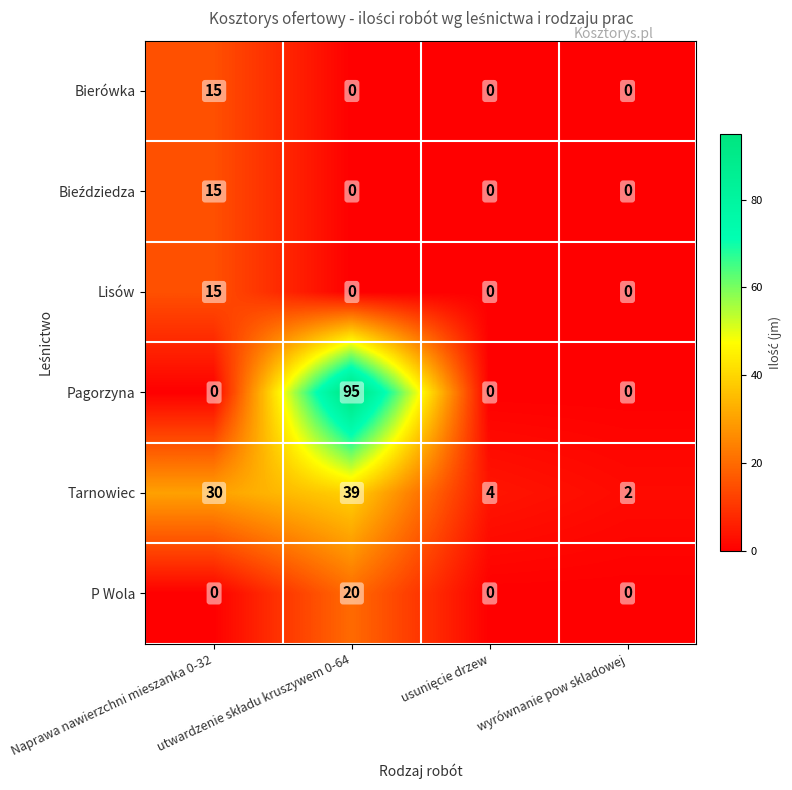

Which series has the widest spread of values?

Pagorzyna